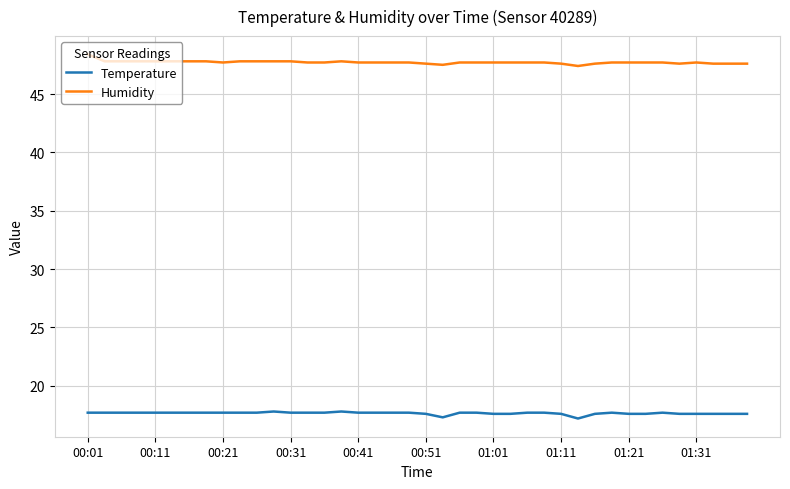

What is the sum of all Humidity values?

1908.7